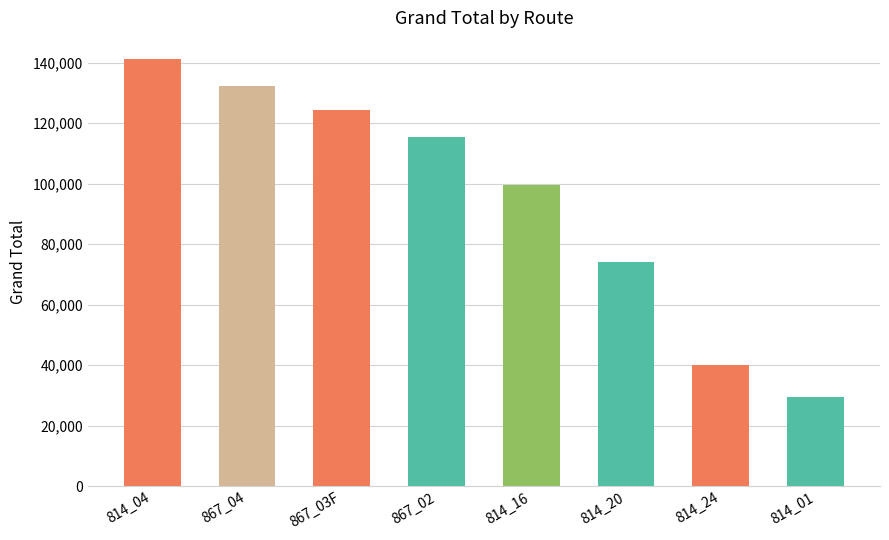

How many data points are less than 115379?

4